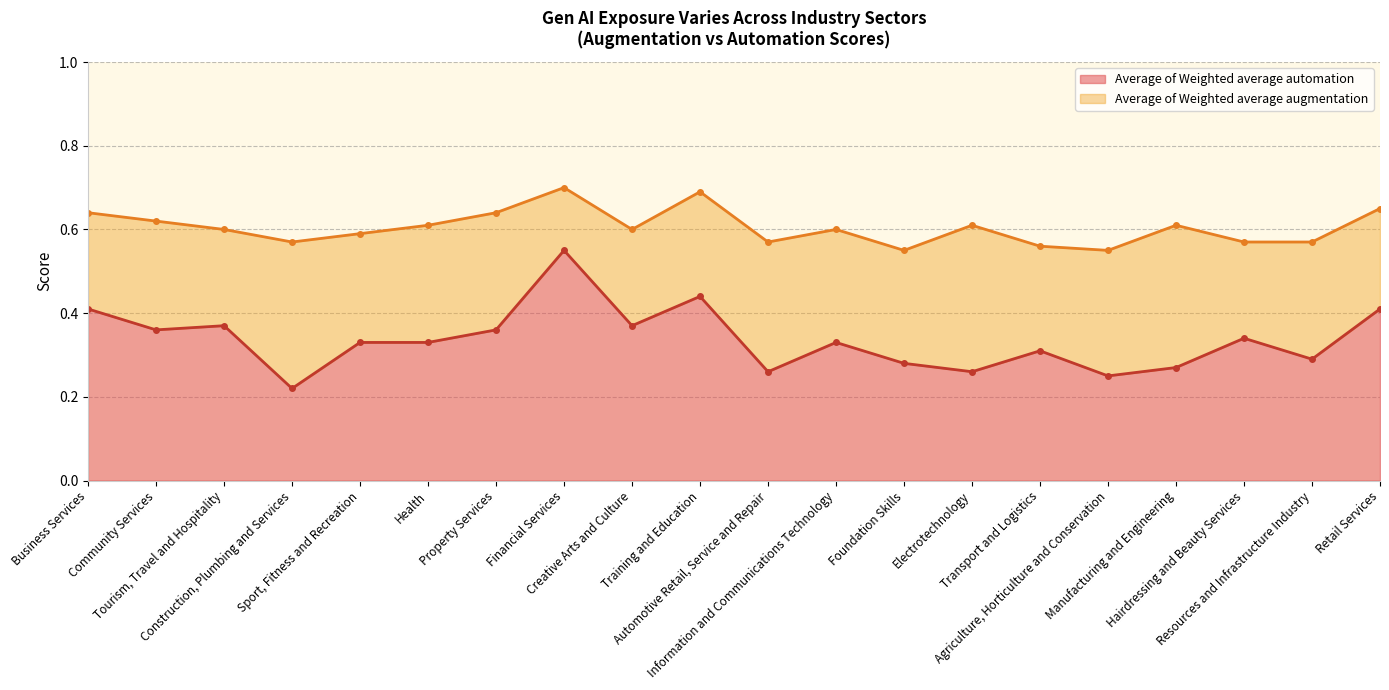

Which category has the lowest value in the Average of Weighted average automation series?

Construction, Plumbing and Services